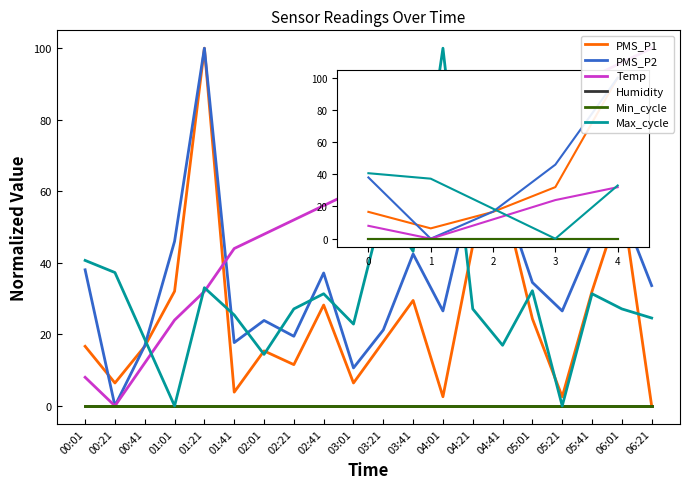

How many values in the PMS_P2 series are below 34?

10